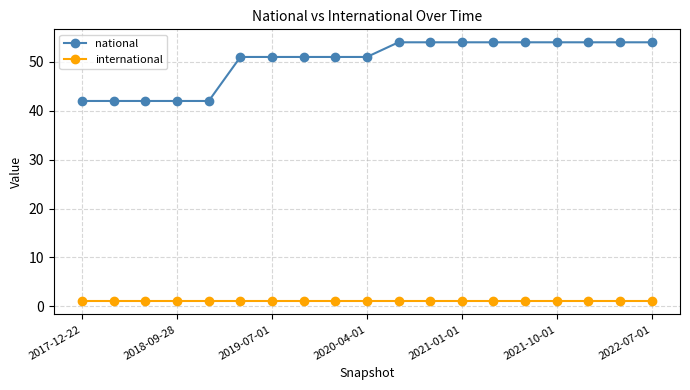

True or false: international and national intersect in this chart.

False